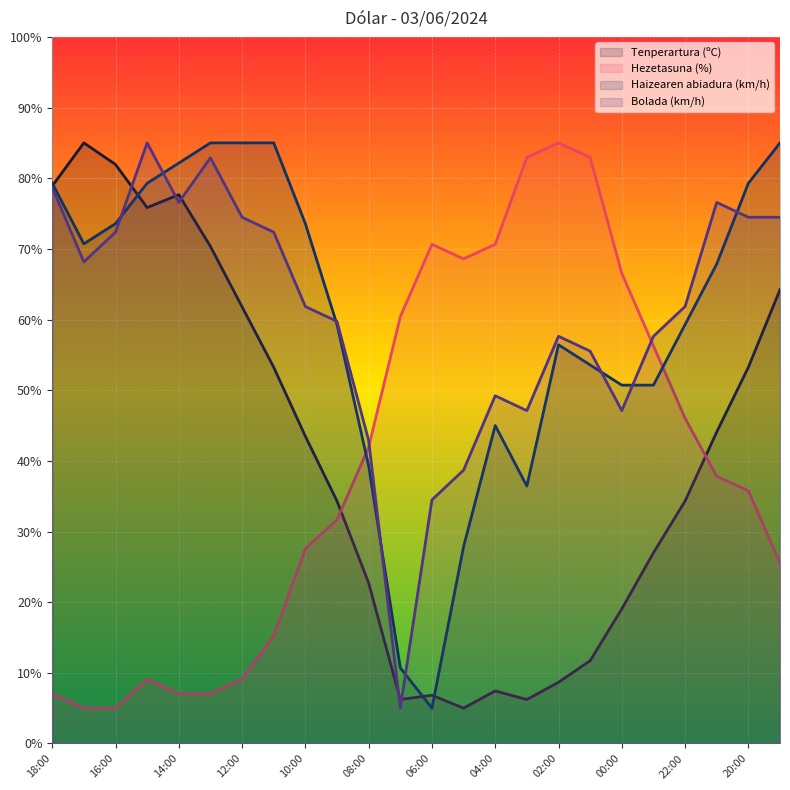

Which label corresponds to the largest value in the chart?

02:00